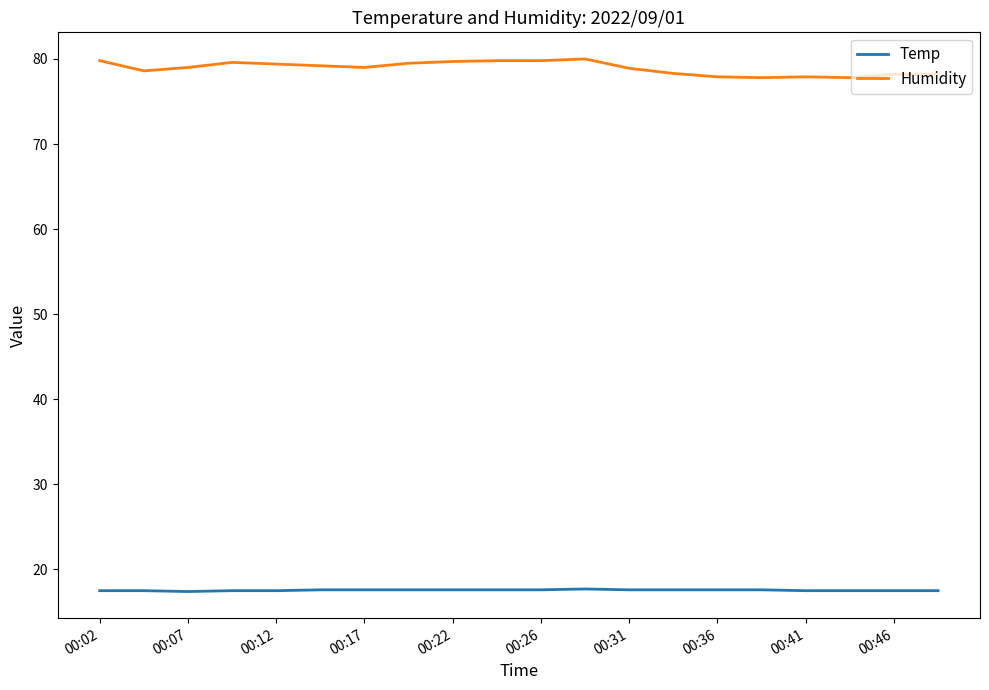

Rank the series by their average value, from highest to lowest.

Humidity, Temp